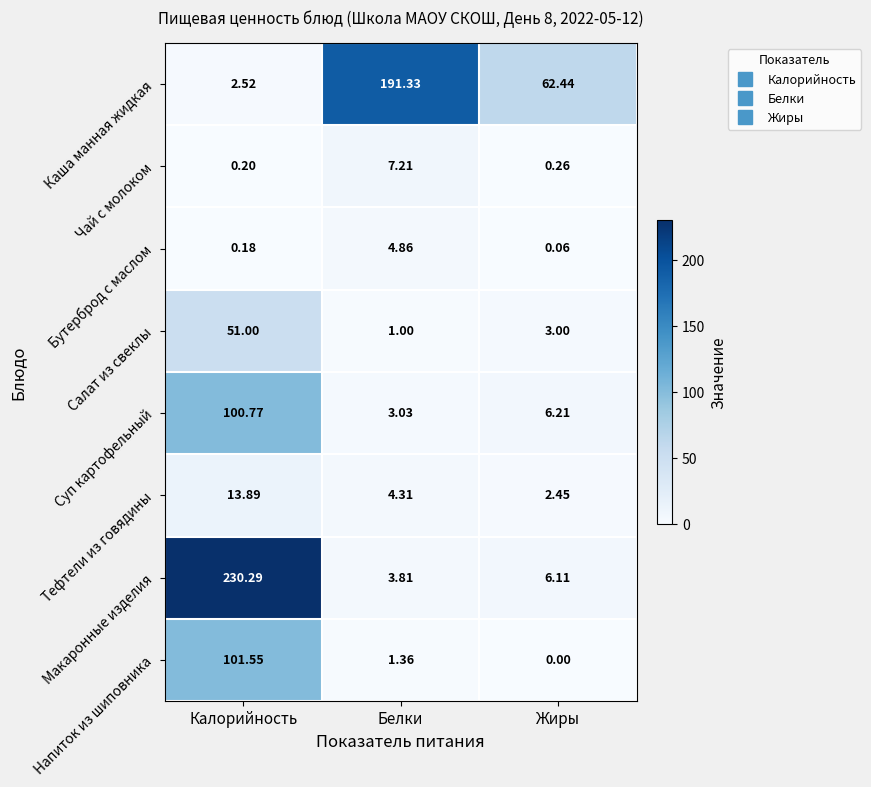

How many values in the Макаронные изделия series are below 6?

1